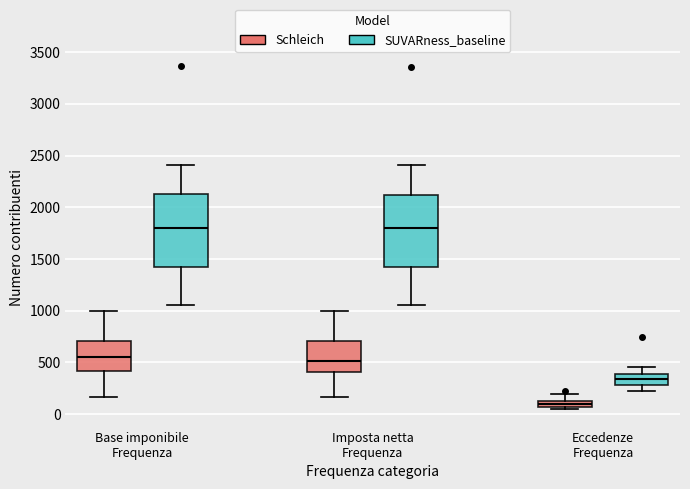

Where does the lower whisker of the box for Imposta netta Frequenza (SUVARness_baseline) end on the y-axis? The values are not printed on the chart, so give them approximately, as read against the axis.

1050